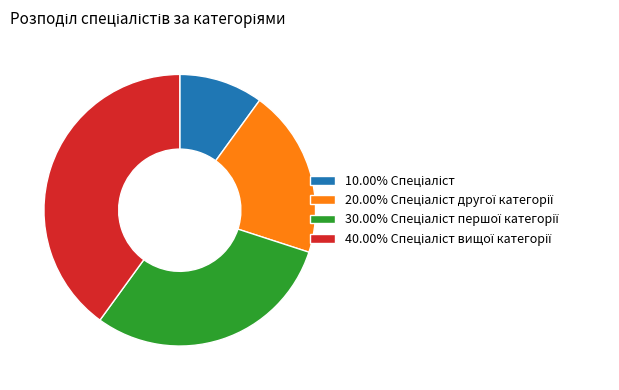

Is there a majority slice in this chart?

No